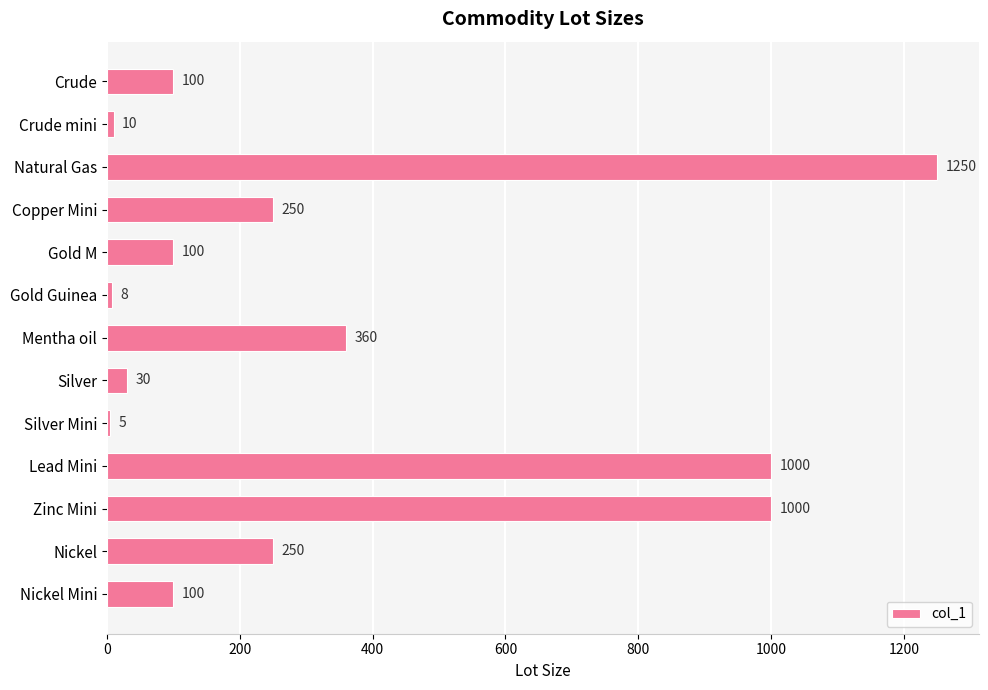

Between Silver and Crude, which is larger?

Crude